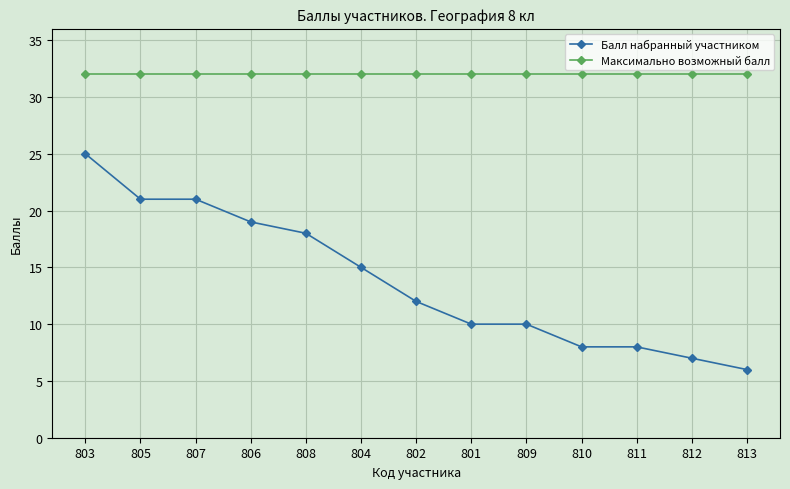

Count the number of categories in the chart.

13